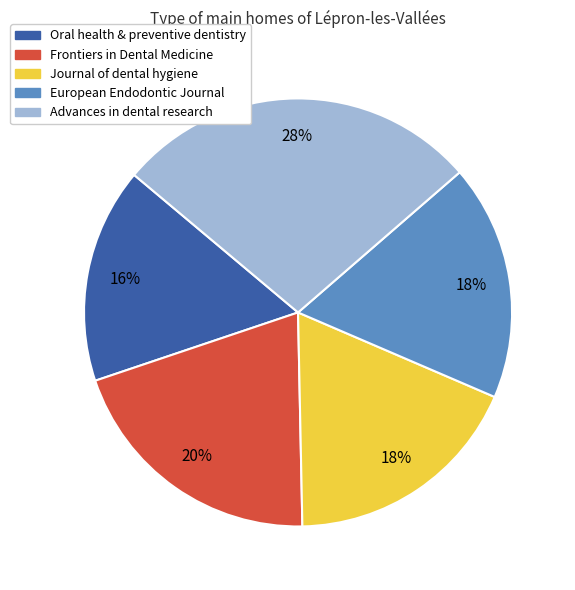

Does Oral health & preventive dentistry account for over 50% of the chart?

No